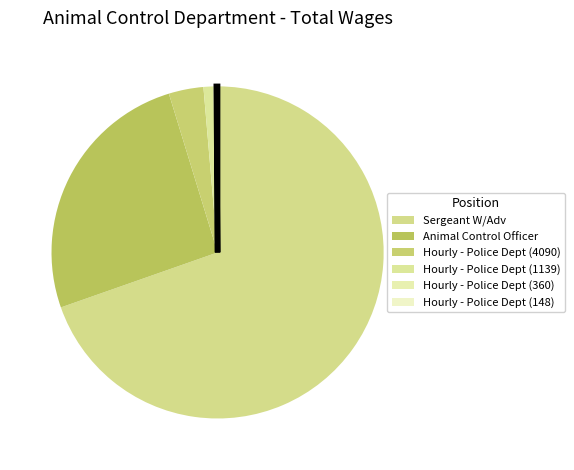

To the nearest percent, what is the combined percentage of Hourly - Police Dept (148) and Animal Control Officer?

26%